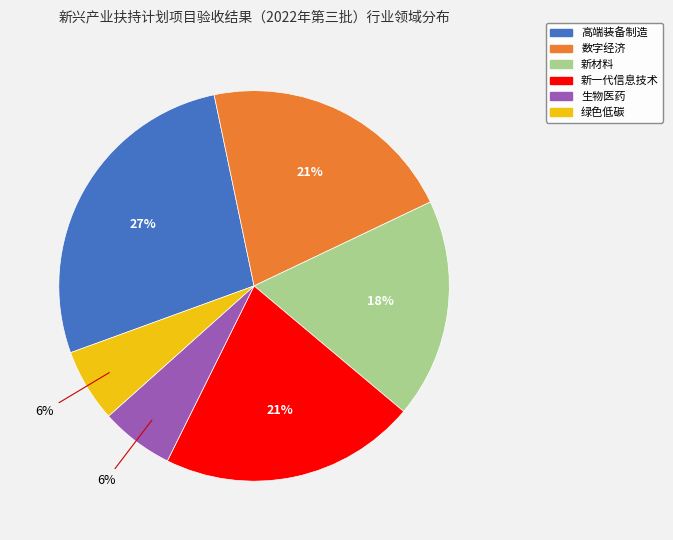

Which slice is the largest?

高端装备制造